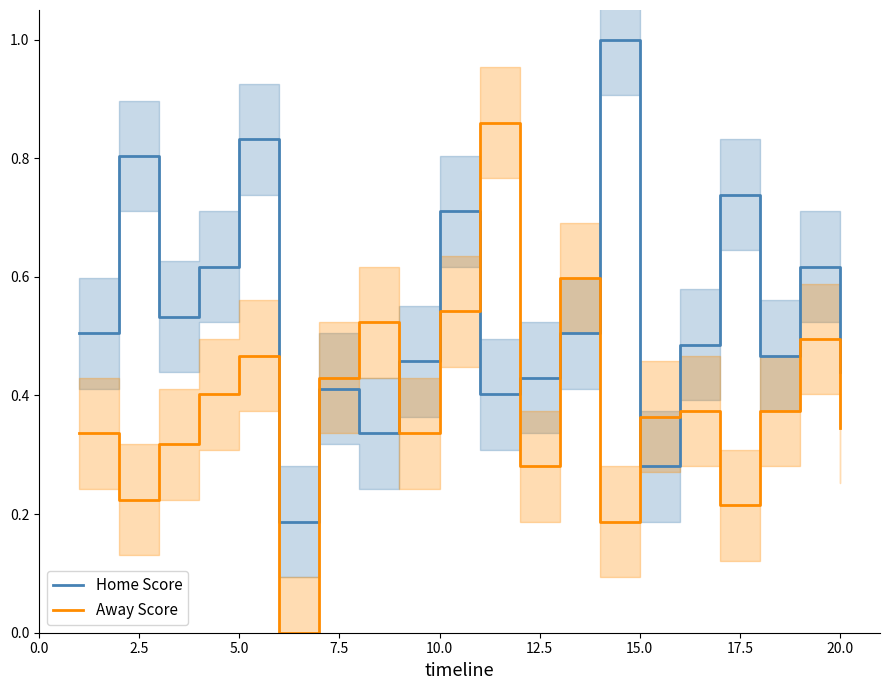

After their last crossing, which series has the higher values: Away Score or Home Score?

Home Score